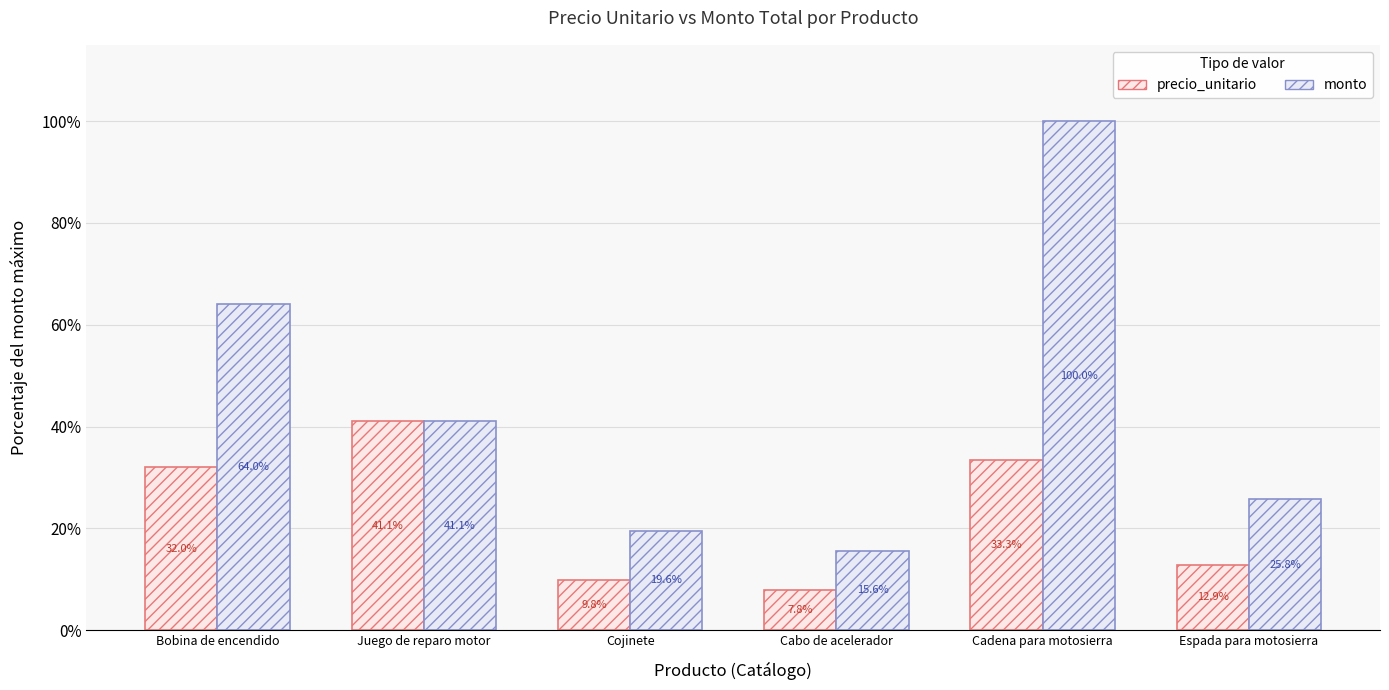

Does the chart contain stacked bars?

No